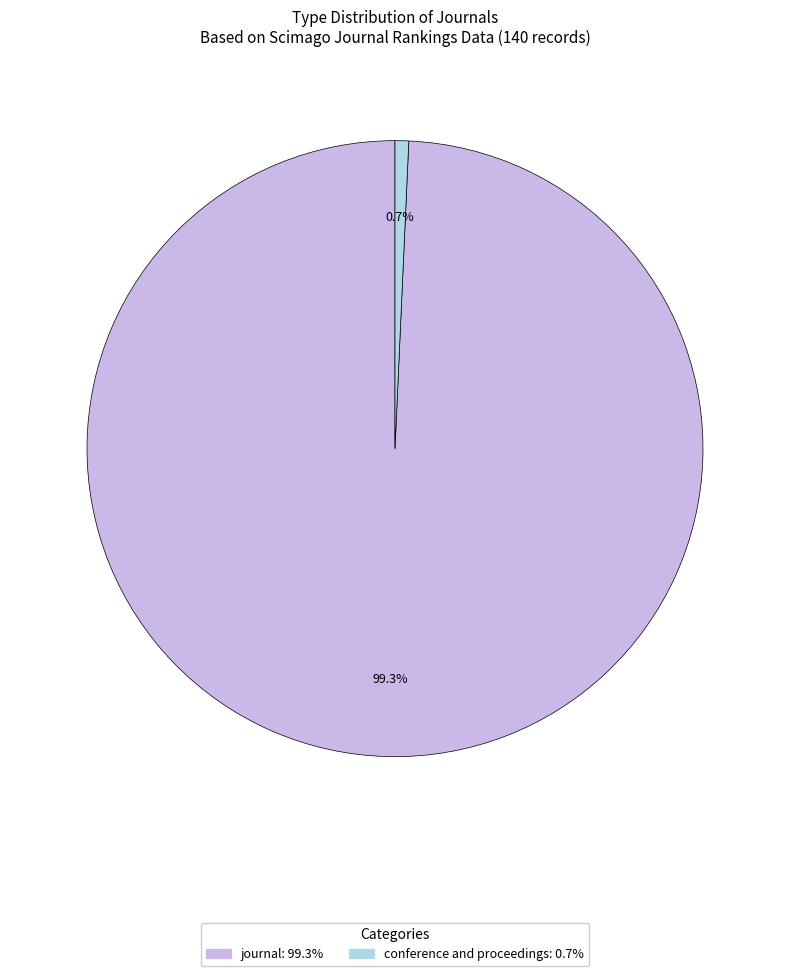

What is the smallest slice in the pie chart?

conference and proceedings